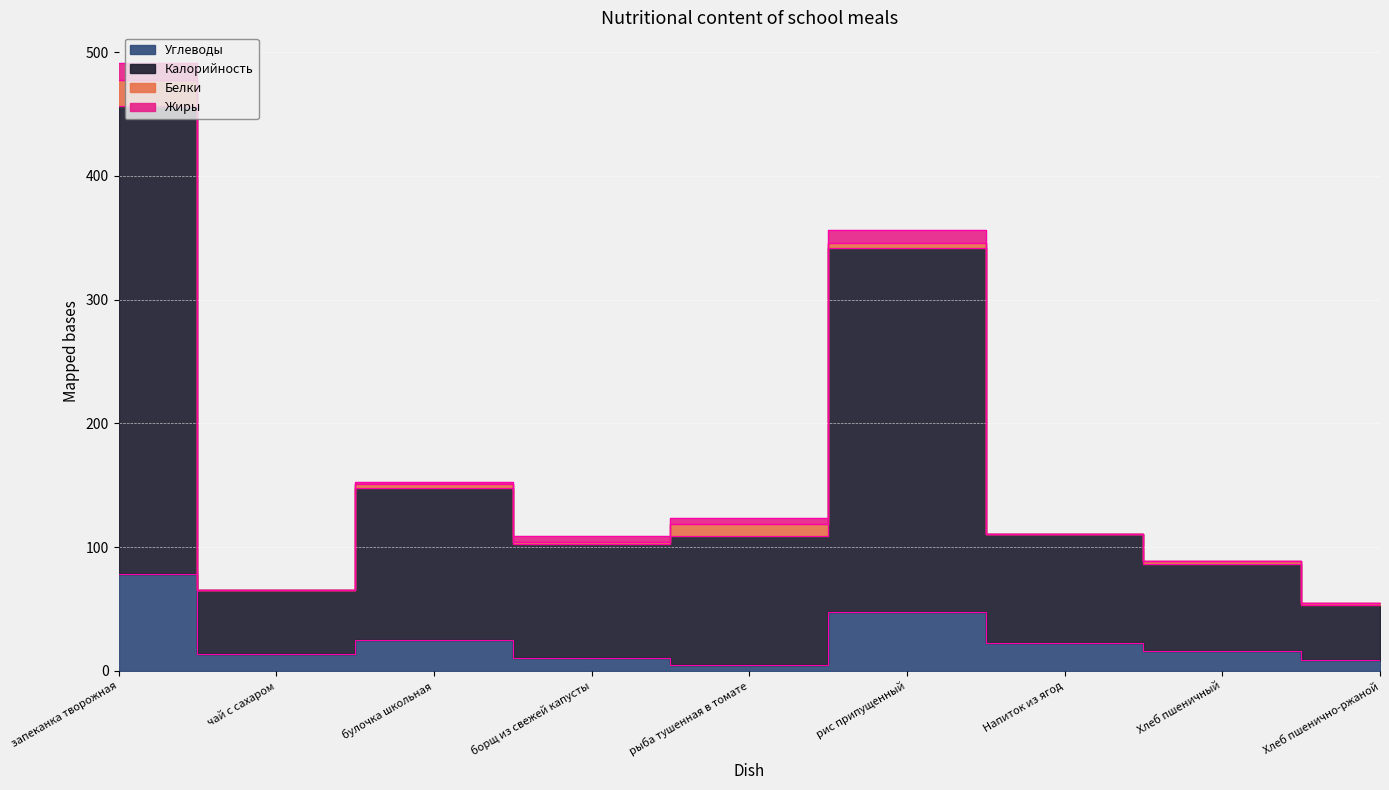

True or false: Углеводы and Калорийность intersect in this chart.

False